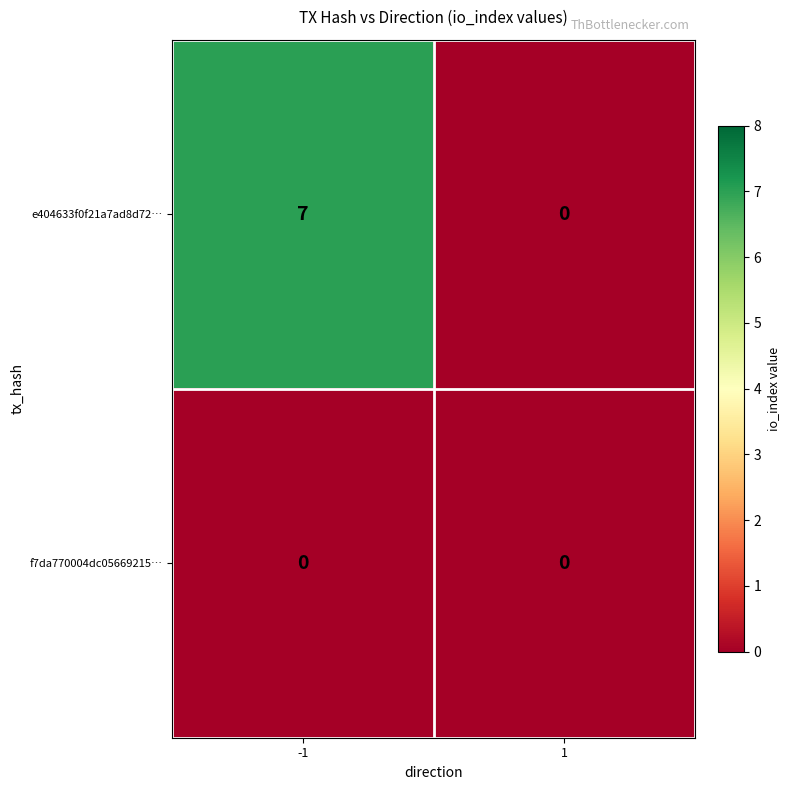

List the series in order of their overall mean, lowest first.

f7da770004dc05669215…, e404633f0f21a7ad8d72…